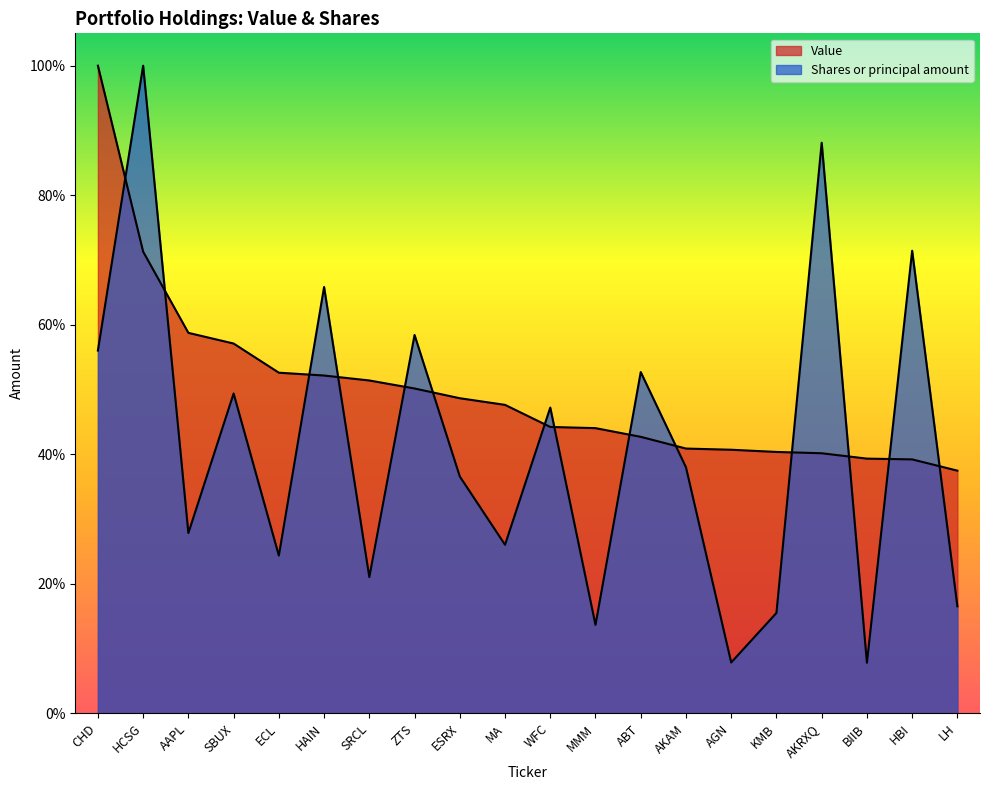

Which series has the largest range (max minus min)?

Shares or principal amount